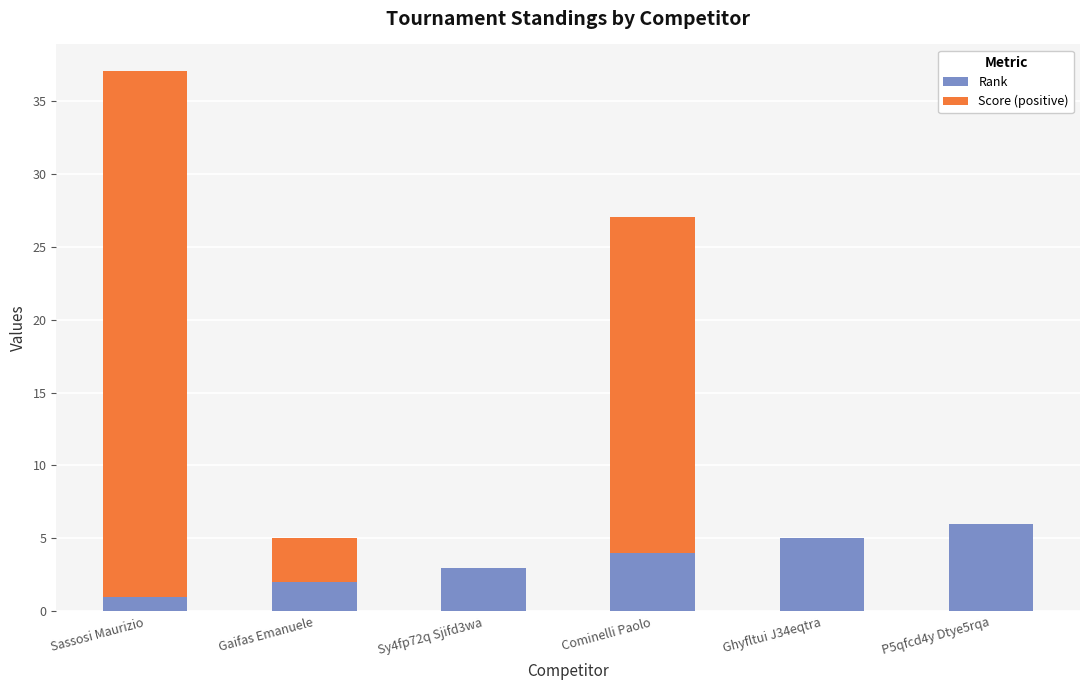

What is the total value across all series at Ghyfltui J34eqtra?

5